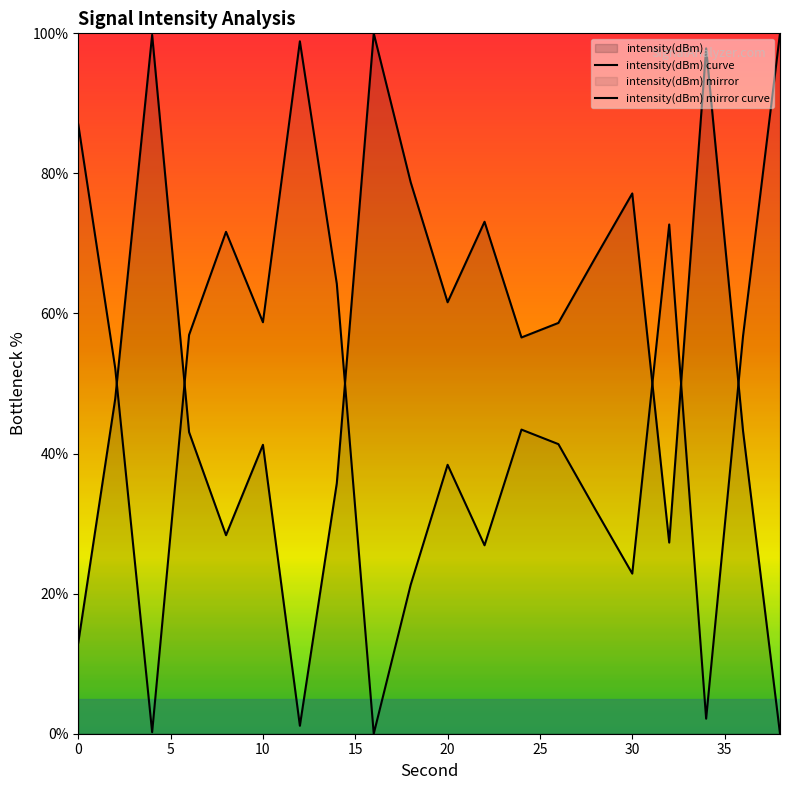

The chart shows a value of 13.0 at 26. True or false?

False